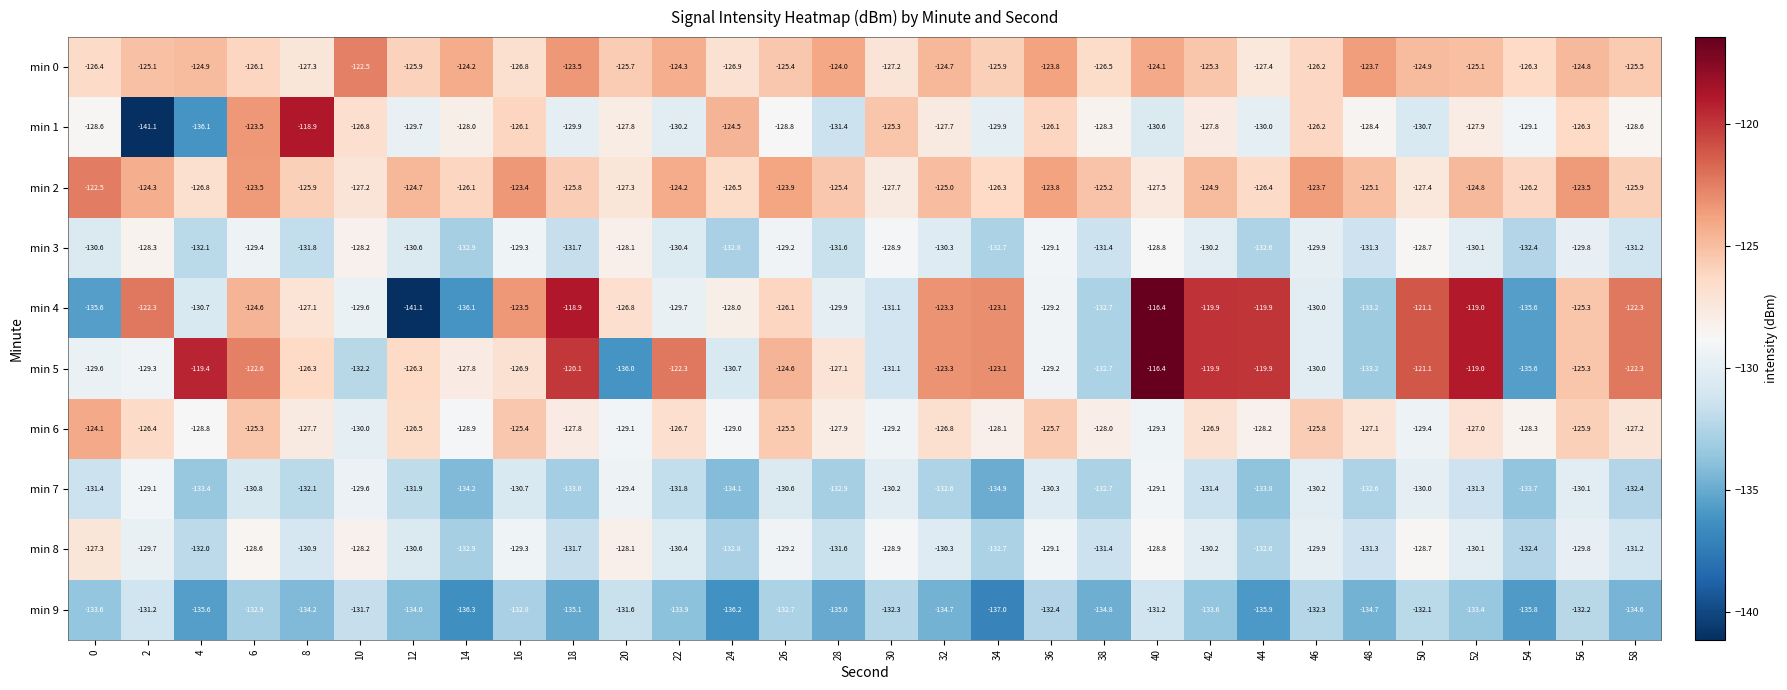

What is the total value across all series at 54?

-1315.4